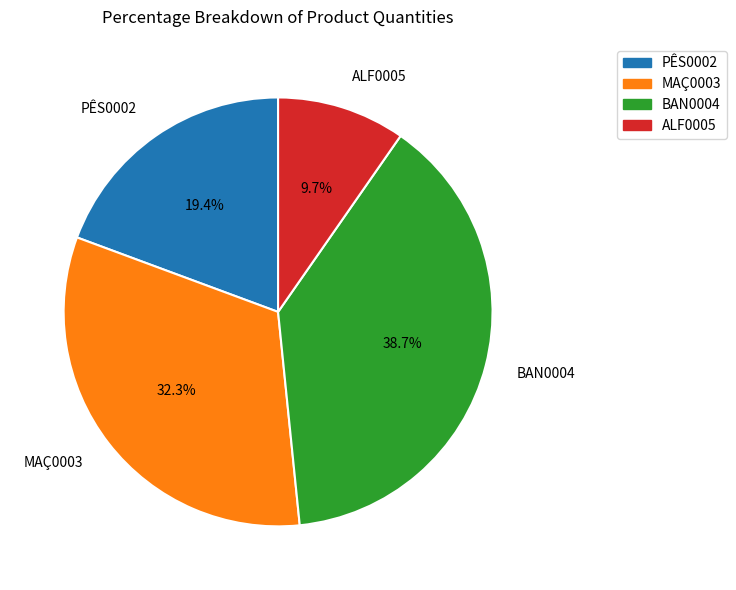

To the nearest percent, what is the difference between the PÊS0002 and MAÇ0003 slice percentages?

13%